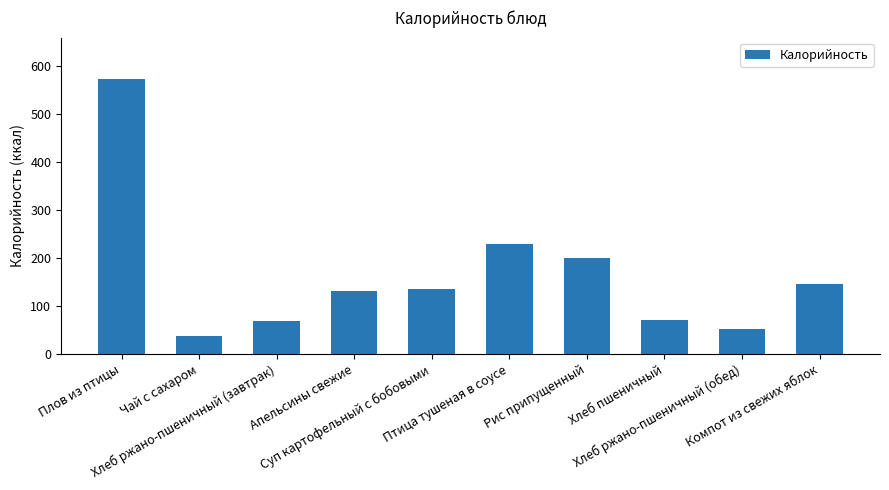

True or false: the data shows 200.0 at Рис припущенный.

True